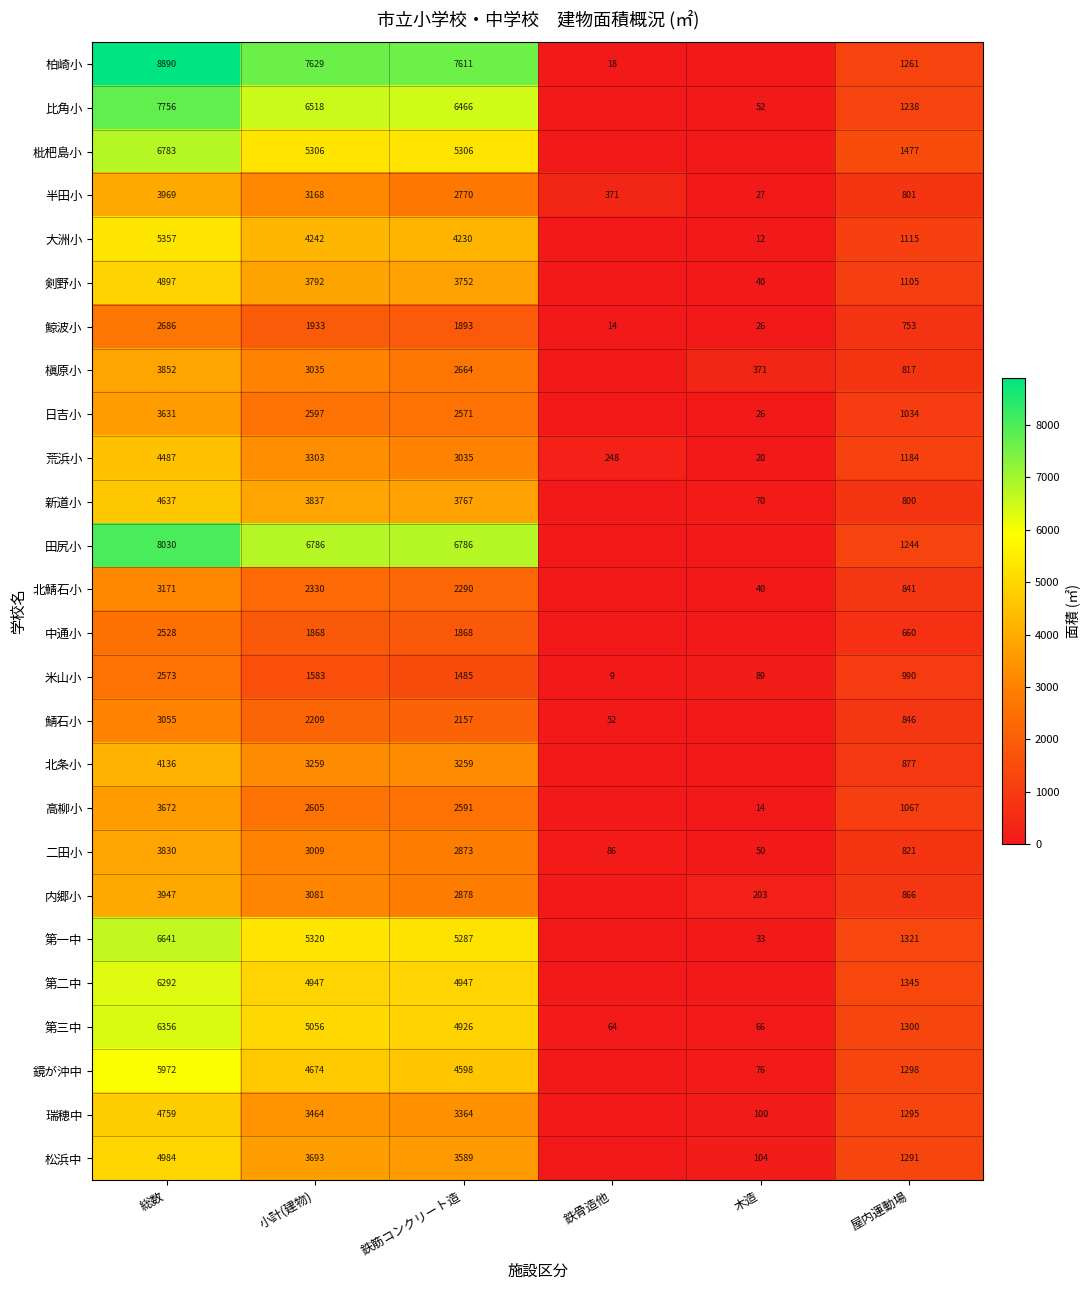

What is the average value of the 第三中 series?

2961